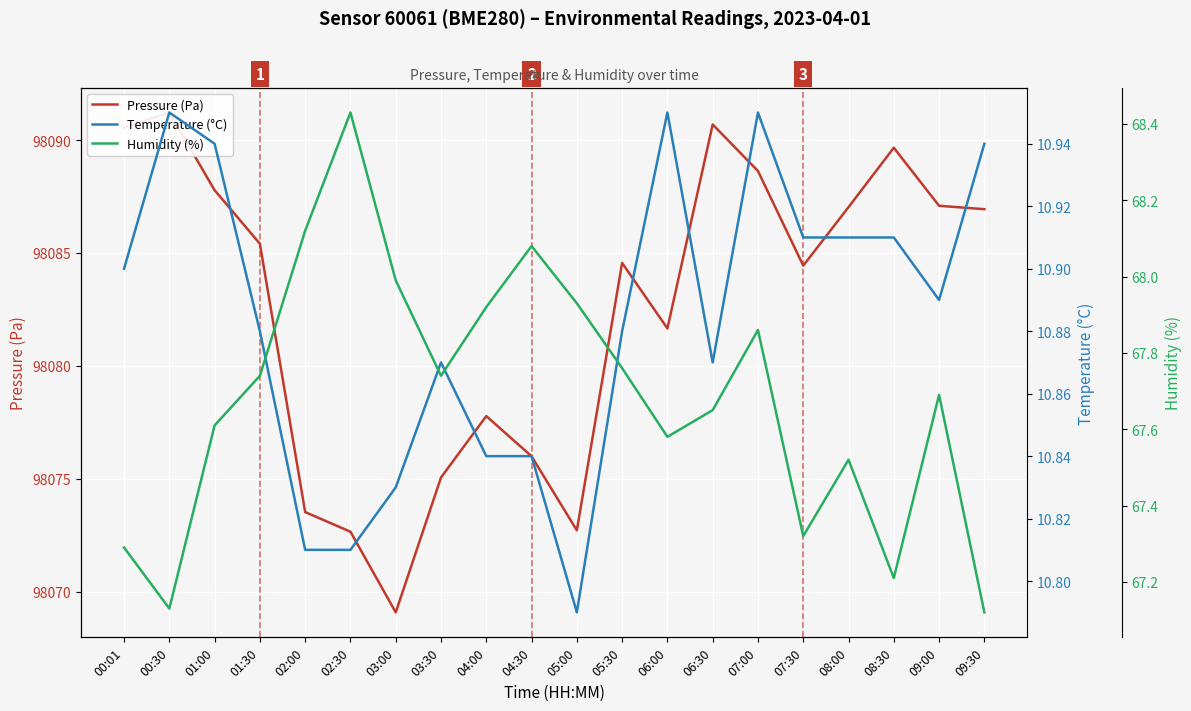

The Pressure (Pa) series shows 61546.2 at 05:30. True or false?

False